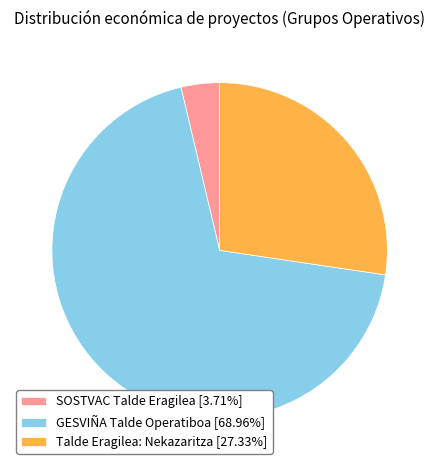

Which slice represents more than half of the pie?

GESVIÑA Talde Operatiboa